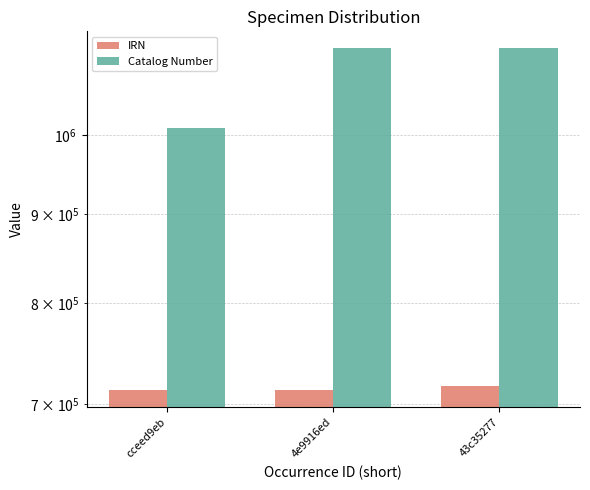

Rank the series by their maximum value, from highest to lowest.

Catalog Number, IRN